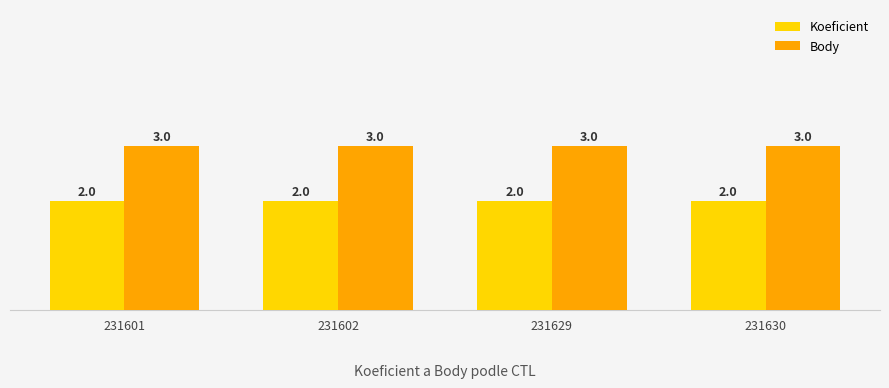

List the series in order of their overall mean, highest first.

Body, Koeficient